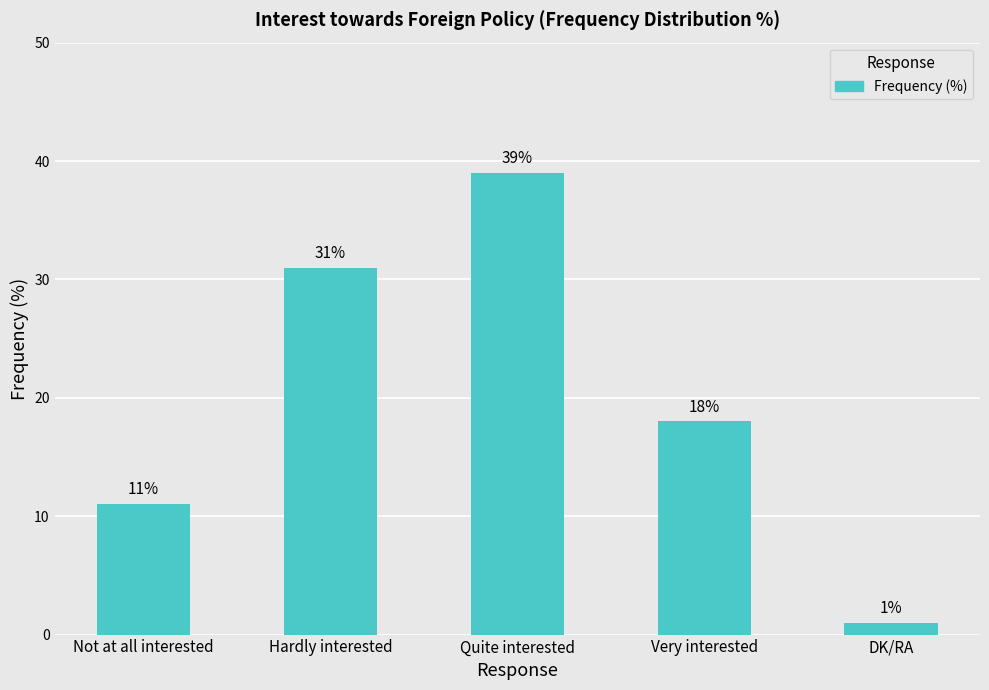

What position from the right is Quite interested?

3